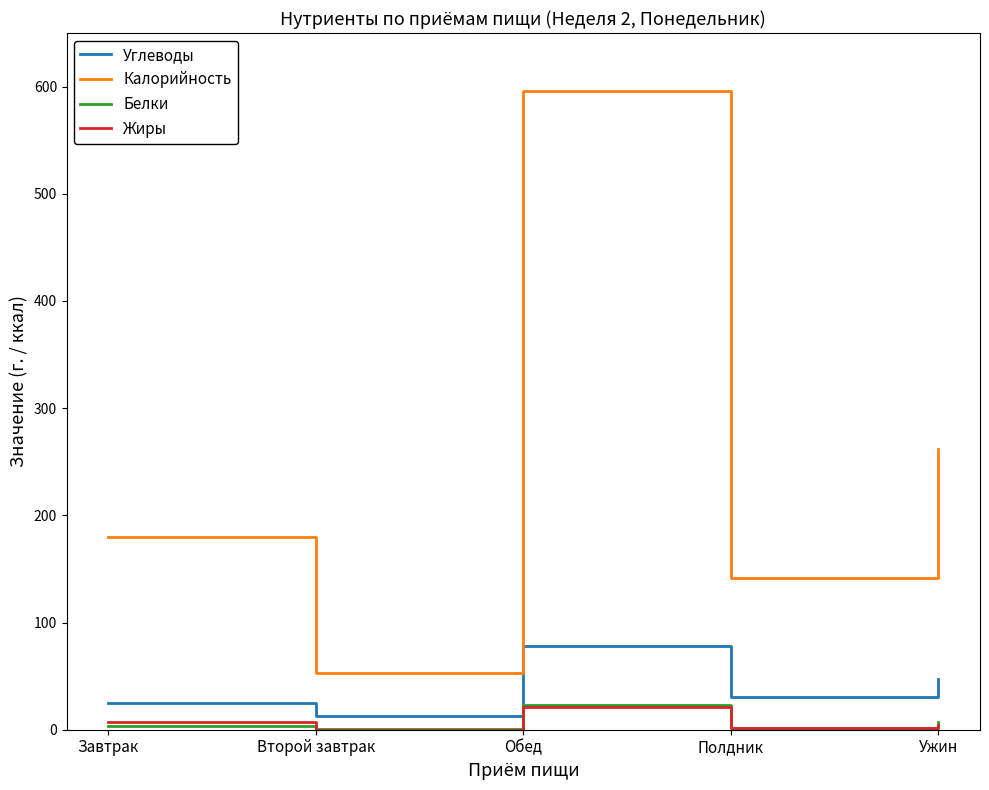

What are all the series names shown in the legend?

Углеводы, Калорийность, Белки, Жиры